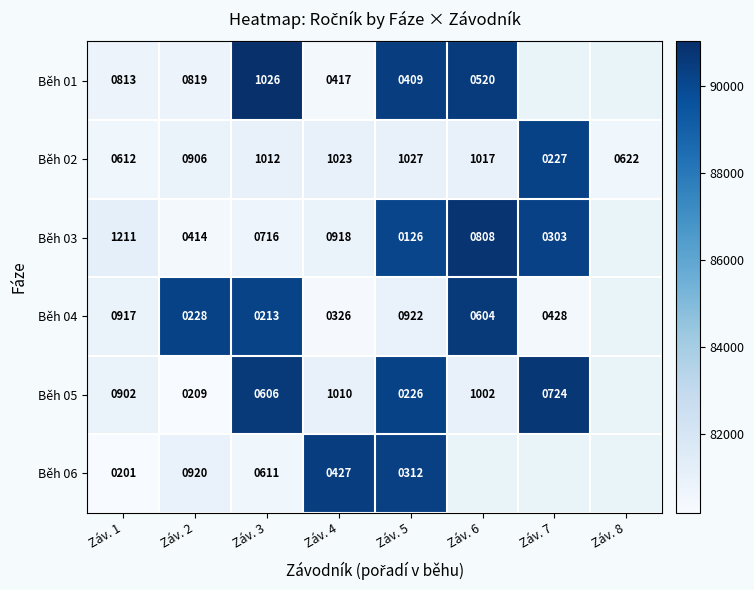

True or false: Běh 06 has a value of 312 at Záv. 5.

True